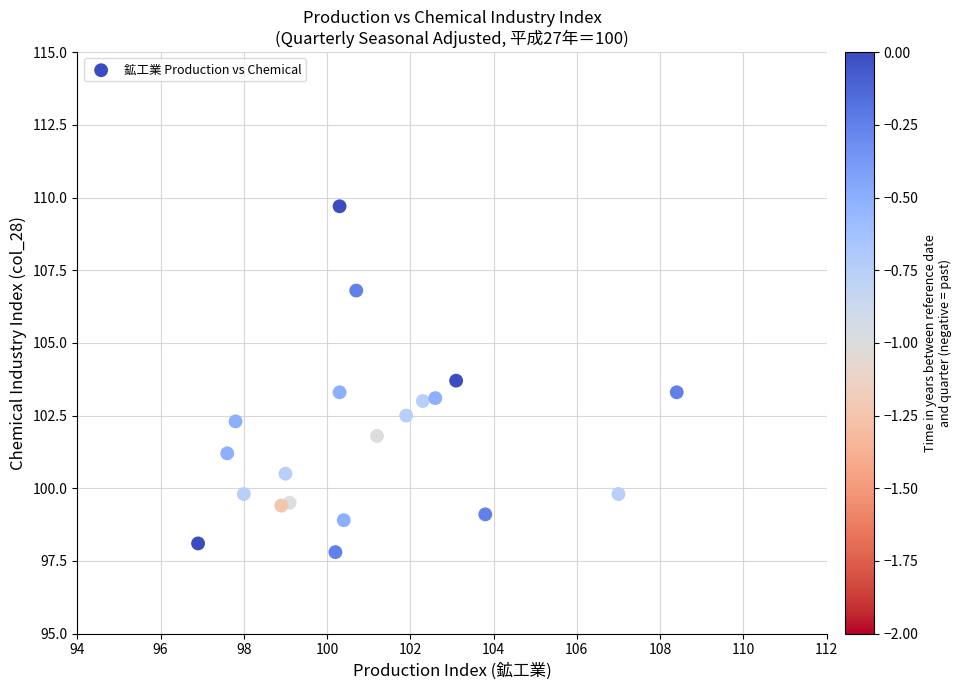

What is the range of X values (max minus min)?

11.5